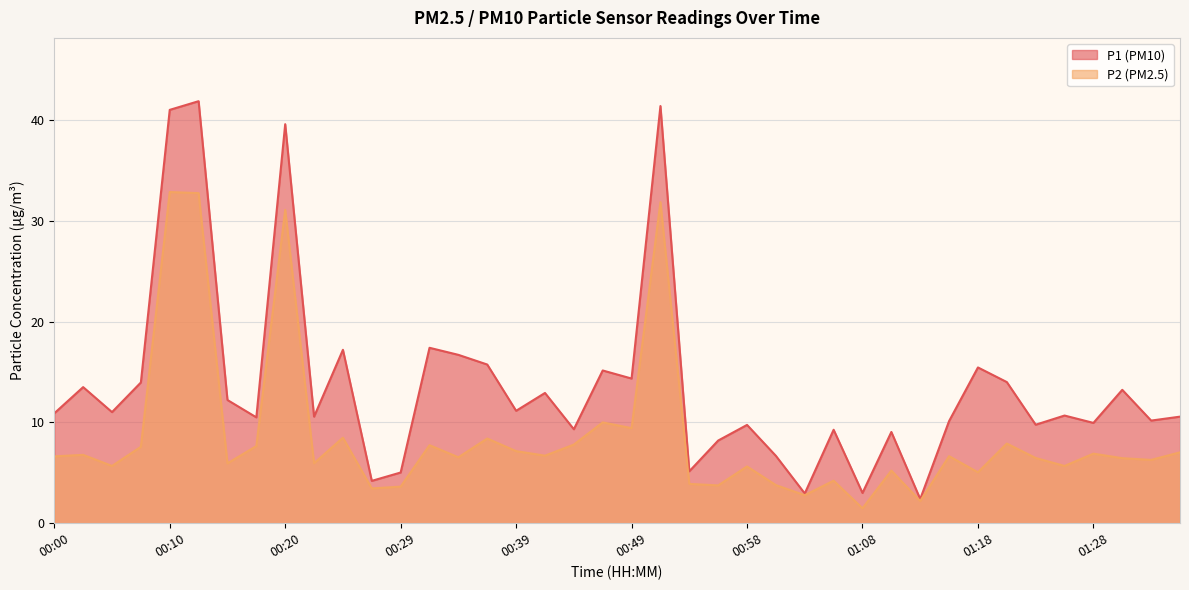

What is the value of the P1 point at the 4th from the left?

14.0